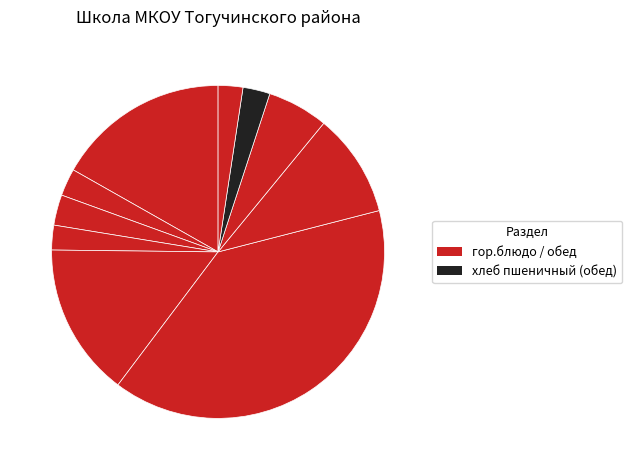

Rank the categories by value from lowest to highest.

Хлеб ржаной (завтрак), Хлеб ржаной (обед), хлеб пшеничный (обед), Чай с сахаром, Хлеб пшеничный (завтрак), компот из свежих яблок, Гречка в соусе, Борщ с капустой и картофелем со сметаной, Каша кукурузная молочная жидкая, Шницель печеночный